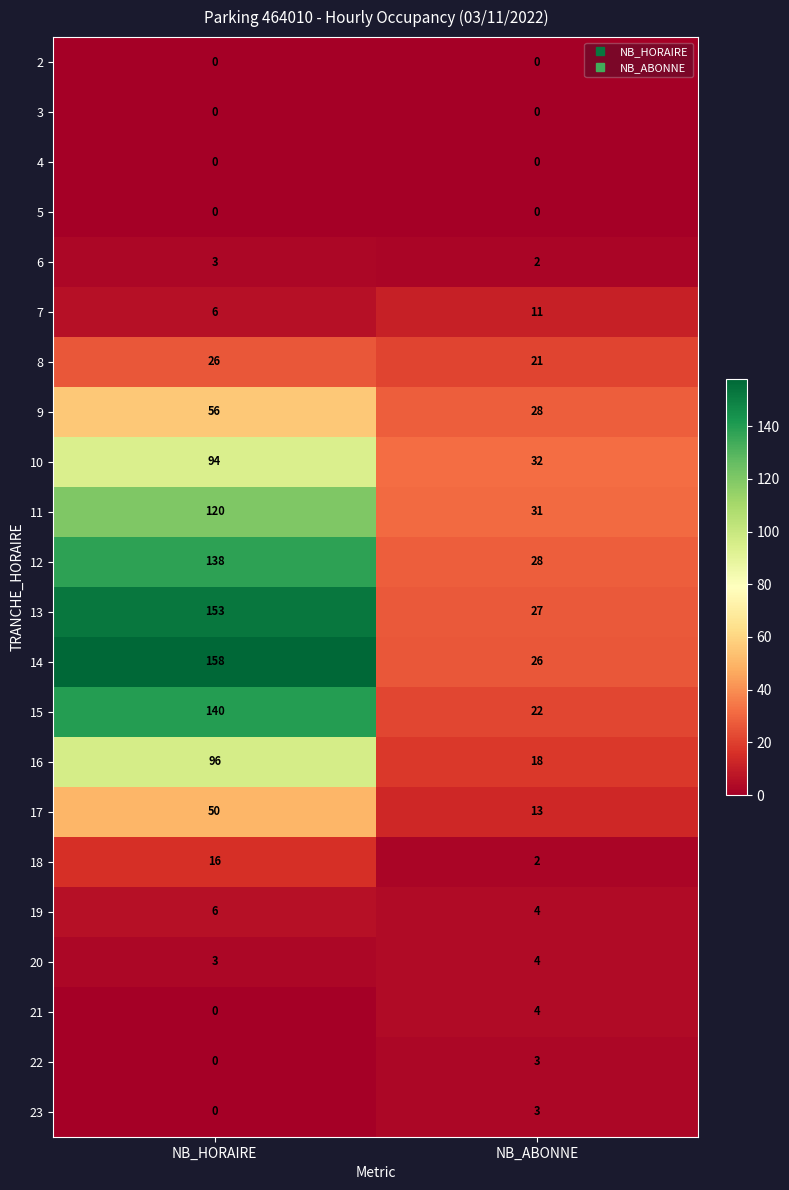

Which series changed the most between NB_HORAIRE and NB_ABONNE?

14